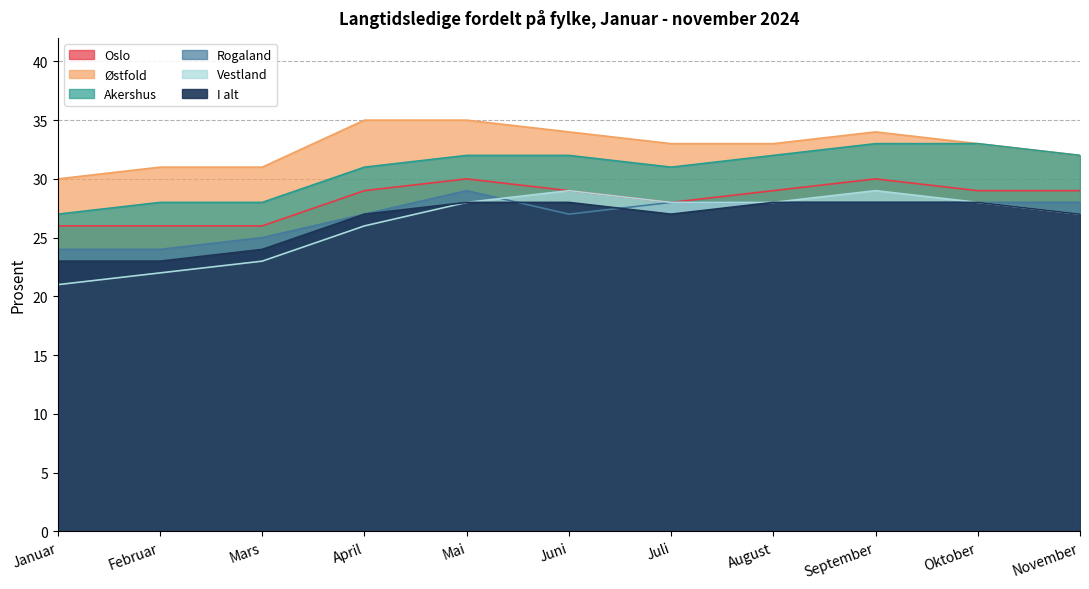

Which category has the lowest value in the Rogaland series?

Januar